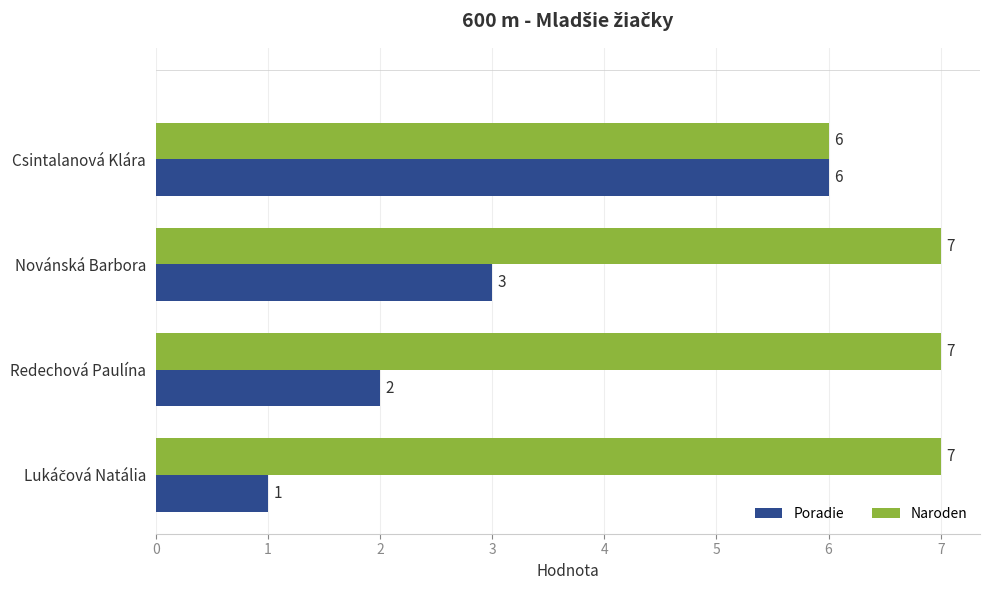

Is it true that Naroden equals 7 at Redechová Paulína?

True